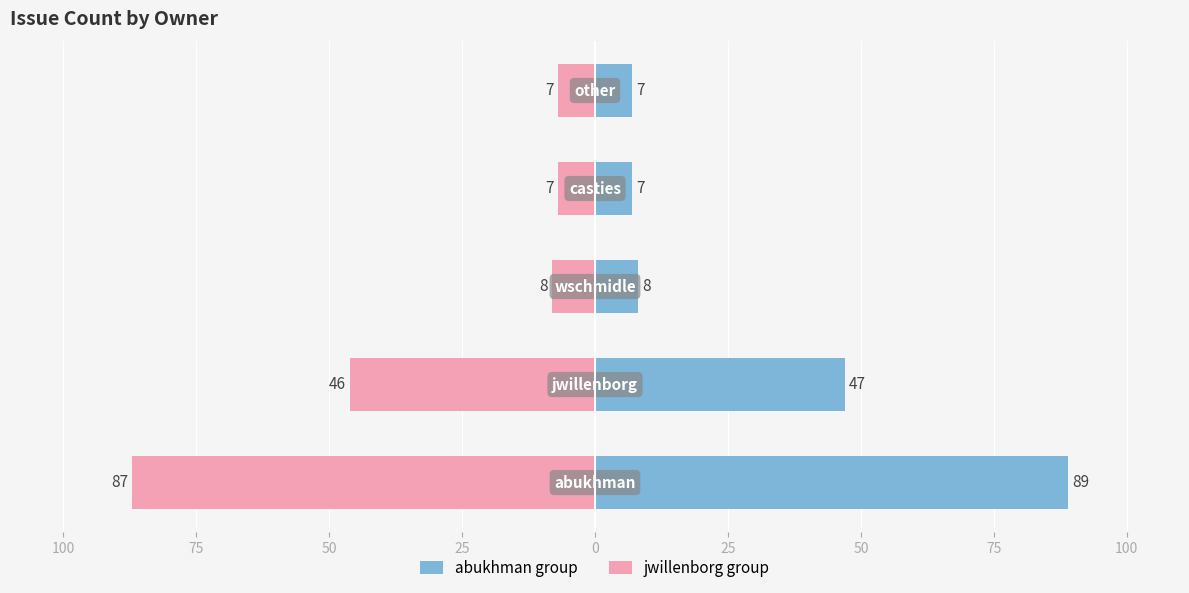

The abukhman group series shows 7 at 0. True or false?

True